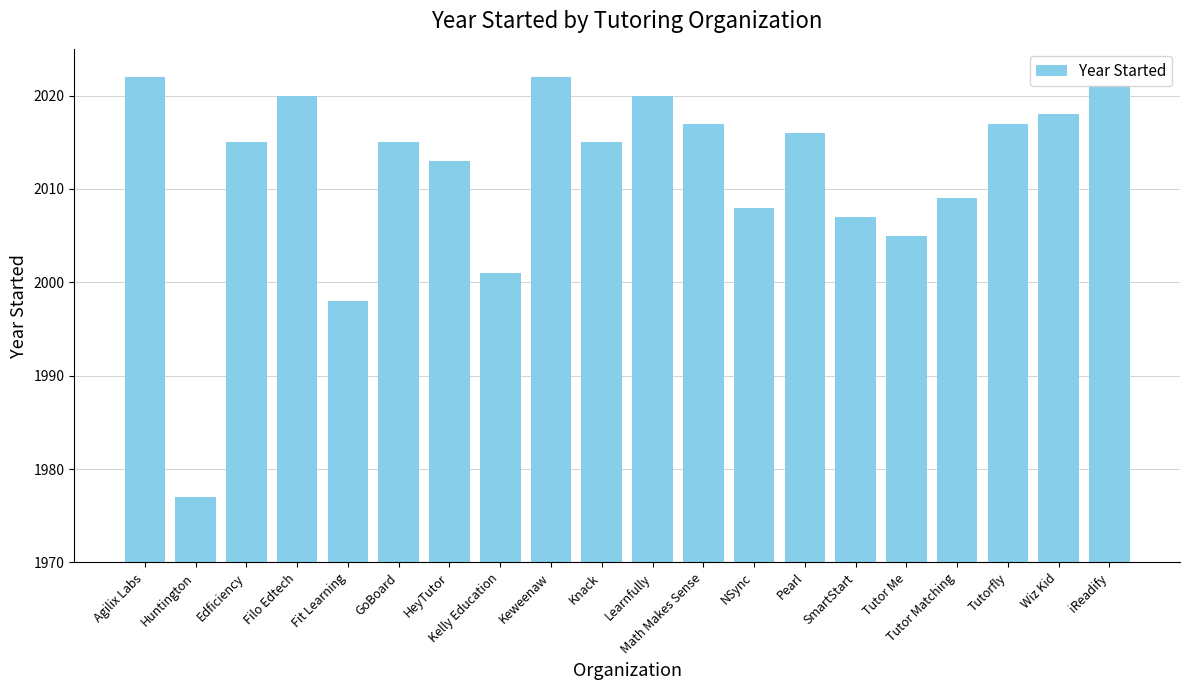

Read the value at Math Makes Sense, to the nearest 10.

2020